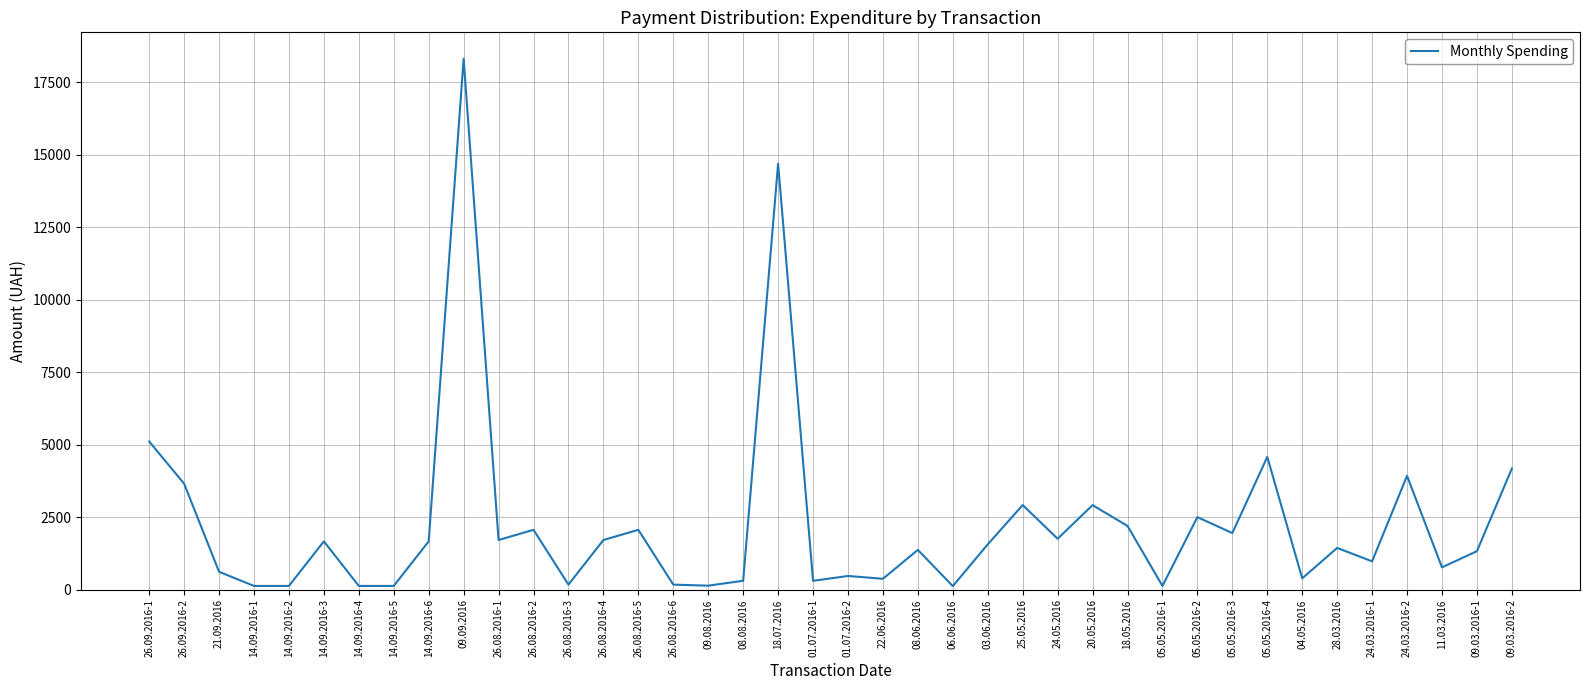

The value at 18.05.2016 is 2195.0. True or false?

True